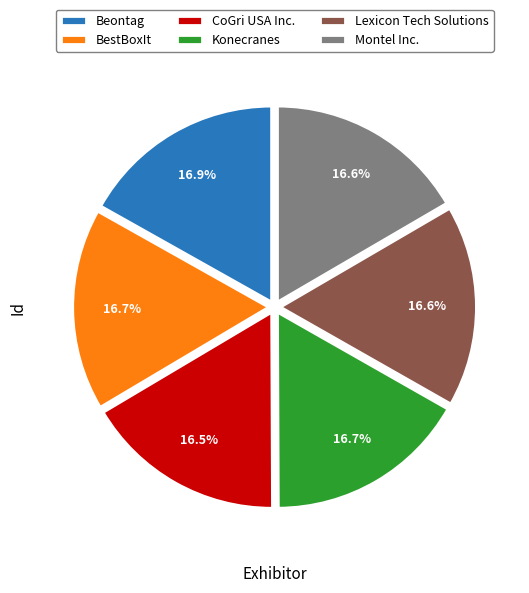

To the nearest percent, what portion does BestBoxIt represent?

17%